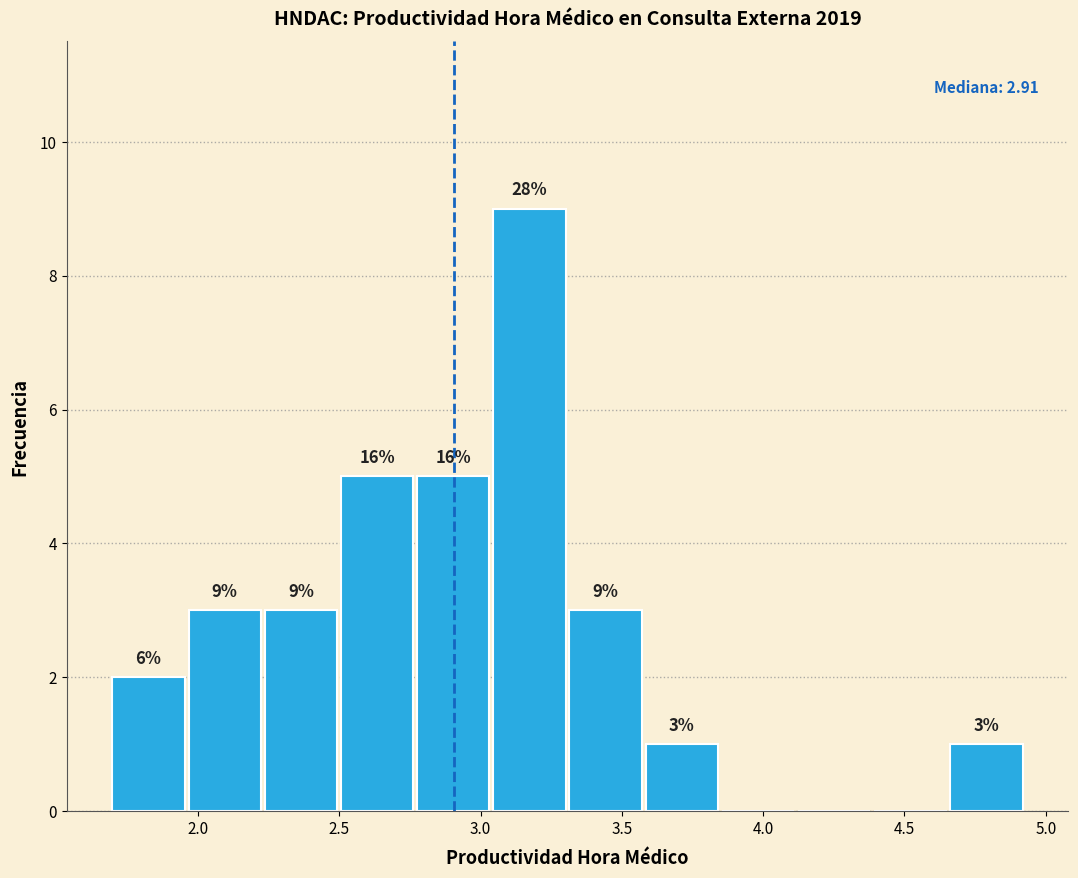

Which range on the x-axis has the tallest bar?

3.05 to 3.30